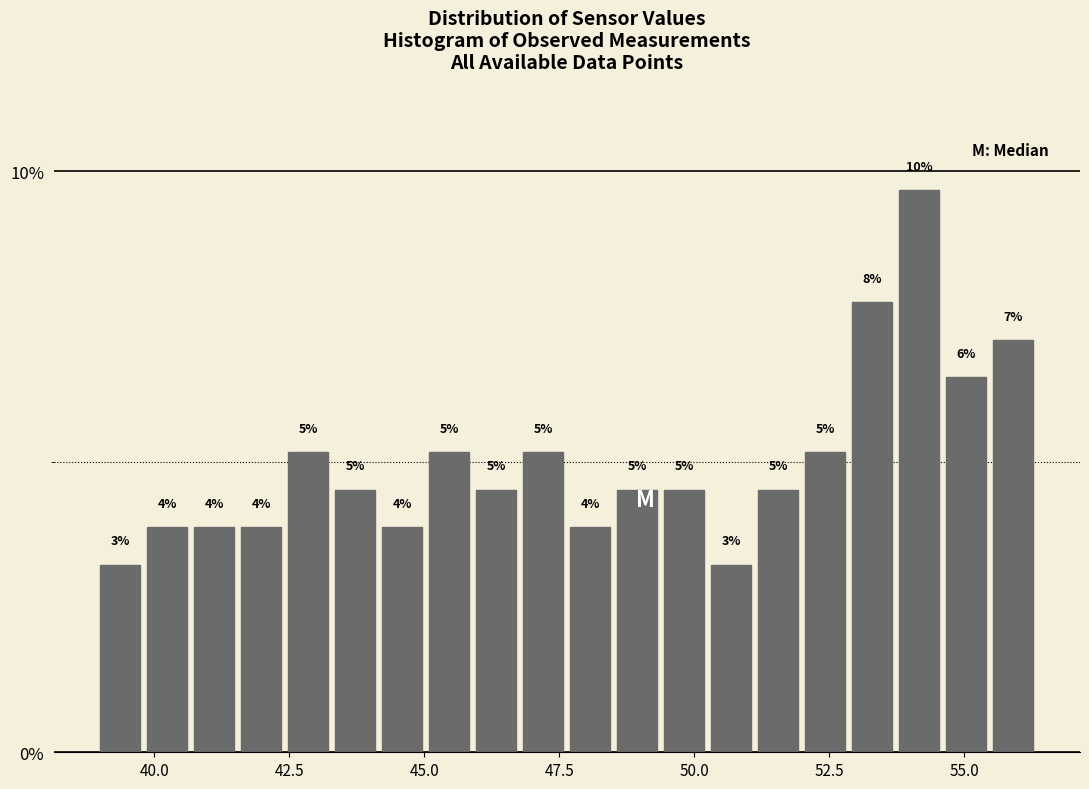

Read against the x-axis, roughly where is the centre of the tallest bar?

54.0